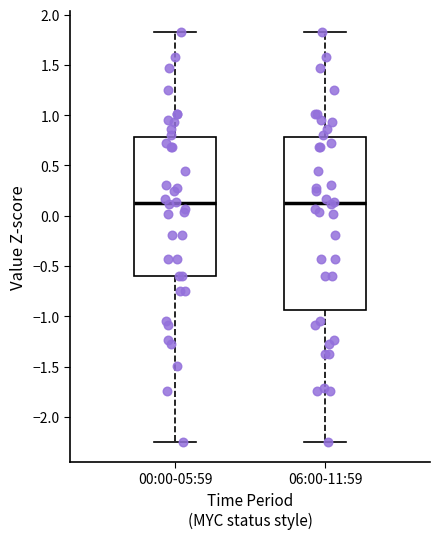

Which box is the tallest, from its lower edge to its upper edge?

06:00-11:59